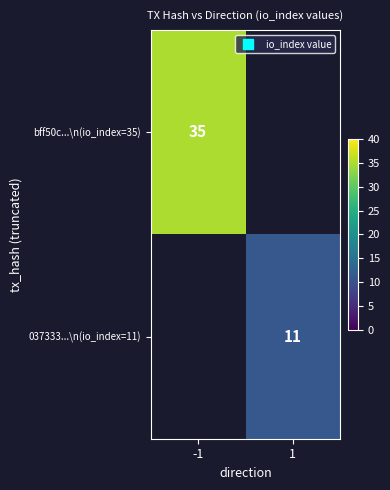

At which category does the chart reach its peak across all series?

-1